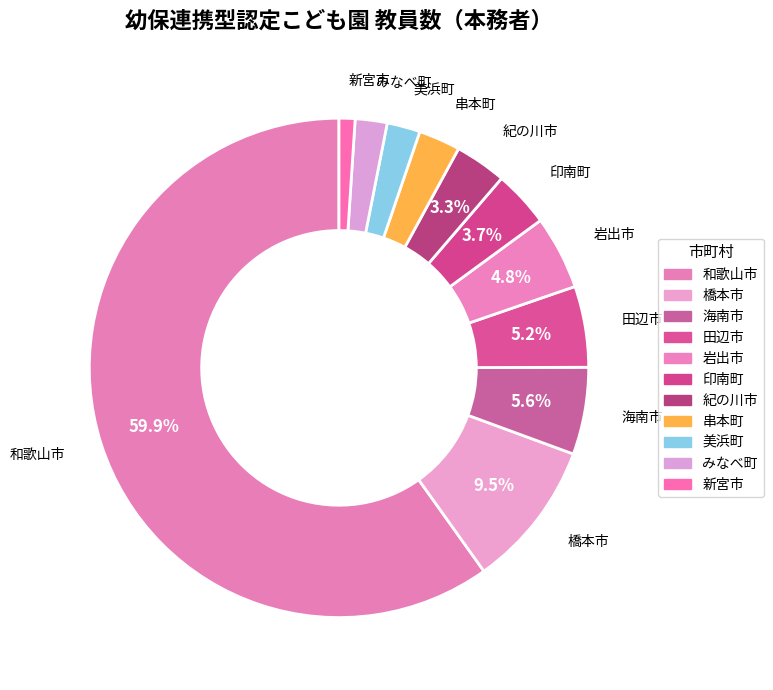

Approximately how many times larger is the value at 美浜町 compared to 印南町?

0.6